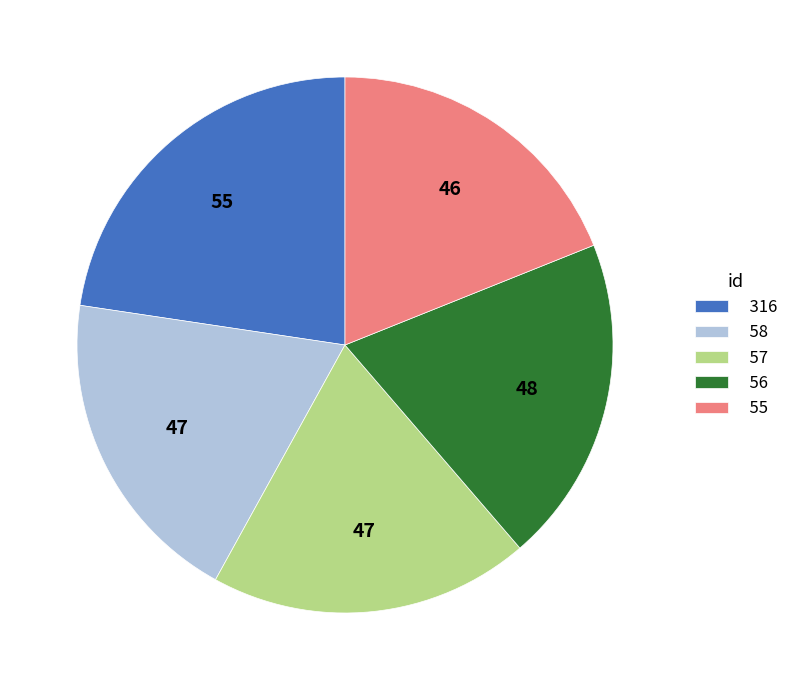

How many segments does this pie chart have?

5